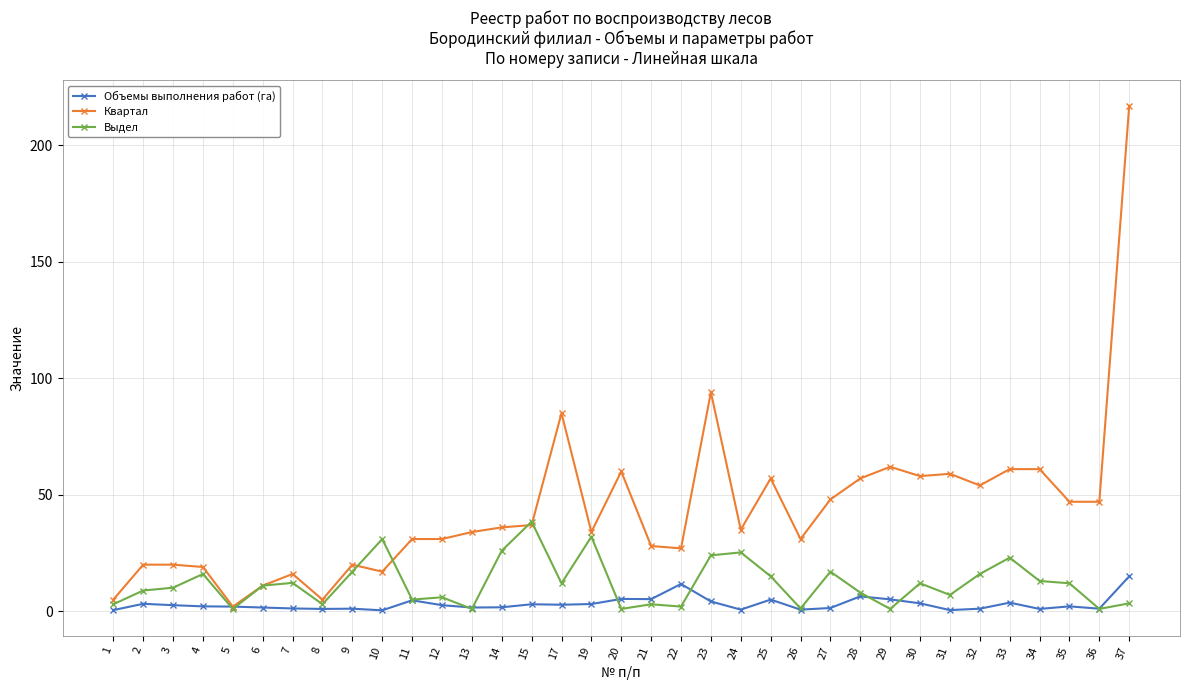

What is the difference between the maximum and minimum values in the Объемы выполнения работ (га) series?

14.6